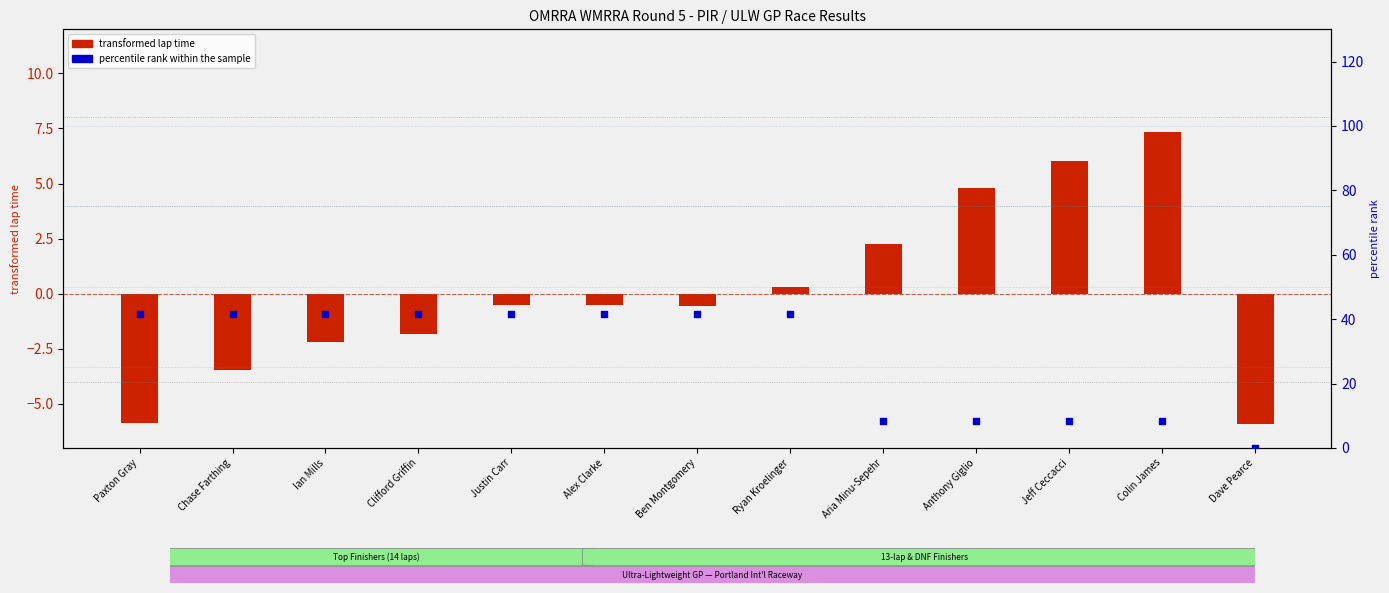

Which series reaches the minimum Y coordinate?

transformed lap time